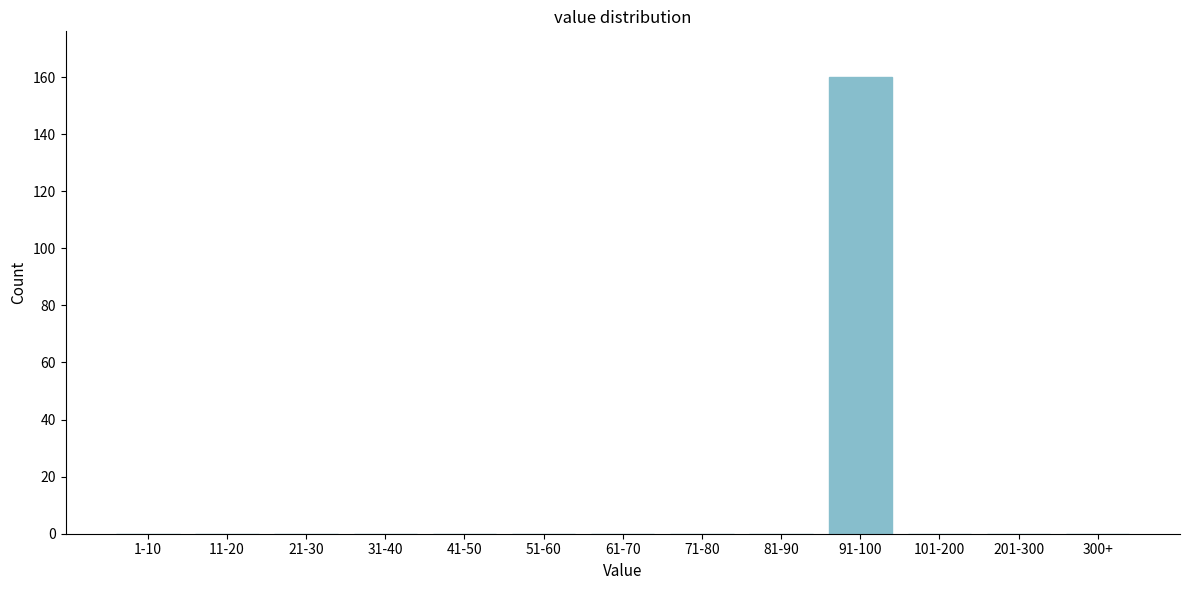

Reading right to left, extract all data points from this chart.

300+=0	201-300=0	101-200=0	91-100=160	81-90=0	71-80=0	61-70=0	51-60=0	41-50=0	31-40=0	21-30=0	11-20=0	1-10=0